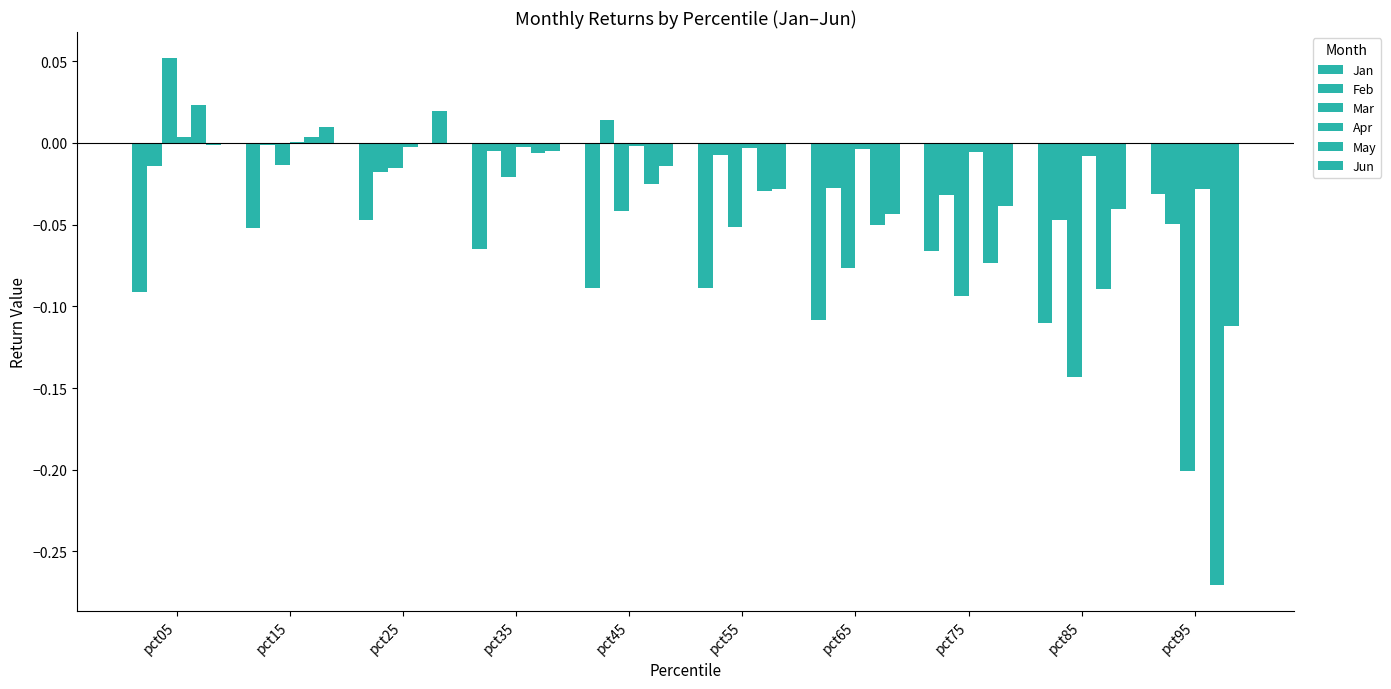

Reading left to right, list all the values displayed in this chart.

Jan: -0.1	-0.1	-0.0	-0.1	-0.1	-0.1	-0.1	-0.1	-0.1	-0.0
Feb: -0.0	-0.0	-0.0	-0.0	0.0	-0.0	-0.0	-0.0	-0.0	-0.0
Mar: 0.1	-0.0	-0.0	-0.0	-0.0	-0.1	-0.1	-0.1	-0.1	-0.2
Apr: 0.0	0.0	-0.0	-0.0	-0.0	-0.0	-0.0	-0.0	-0.0	-0.0
May: 0.0	0.0	-0.0	-0.0	-0.0	-0.0	-0.1	-0.1	-0.1	-0.3
Jun: -0.0	0.0	0.0	-0.0	-0.0	-0.0	-0.0	-0.0	-0.0	-0.1